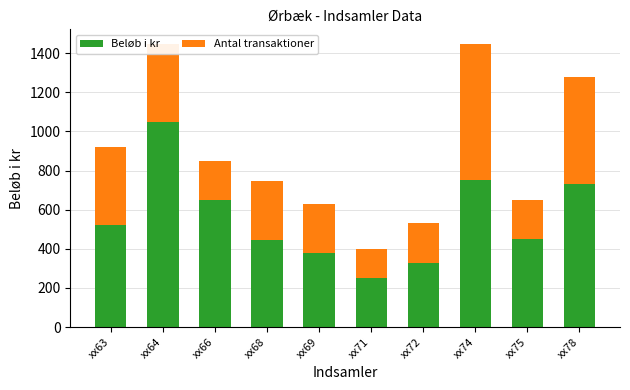

What is the total value across all series at xx66?

850